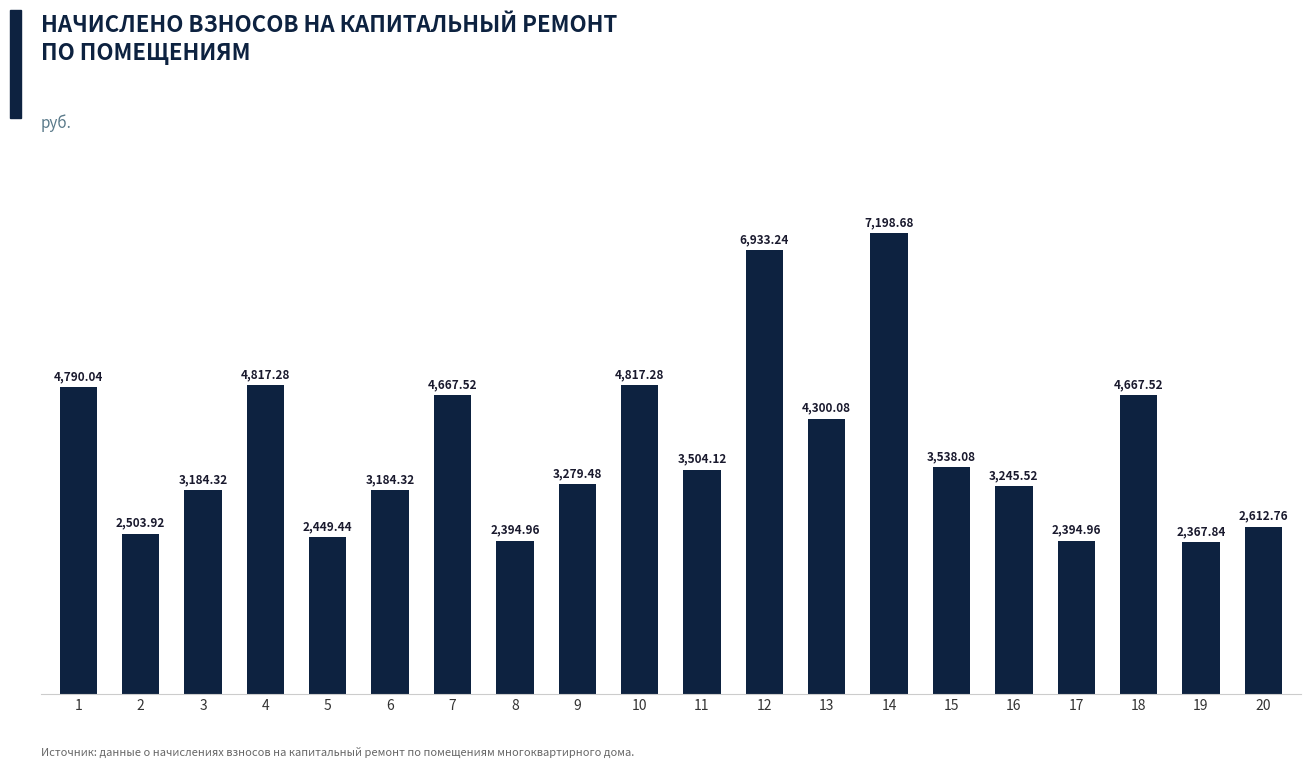

Reading left to right, what are all the values shown in this chart?

4790.0	2503.9	3184.3	4817.3	2449.4	3184.3	4667.5	2395.0	3279.5	4817.3	3504.1	6933.2	4300.1	7198.7	3538.1	3245.5	2395.0	4667.5	2367.8	2612.8